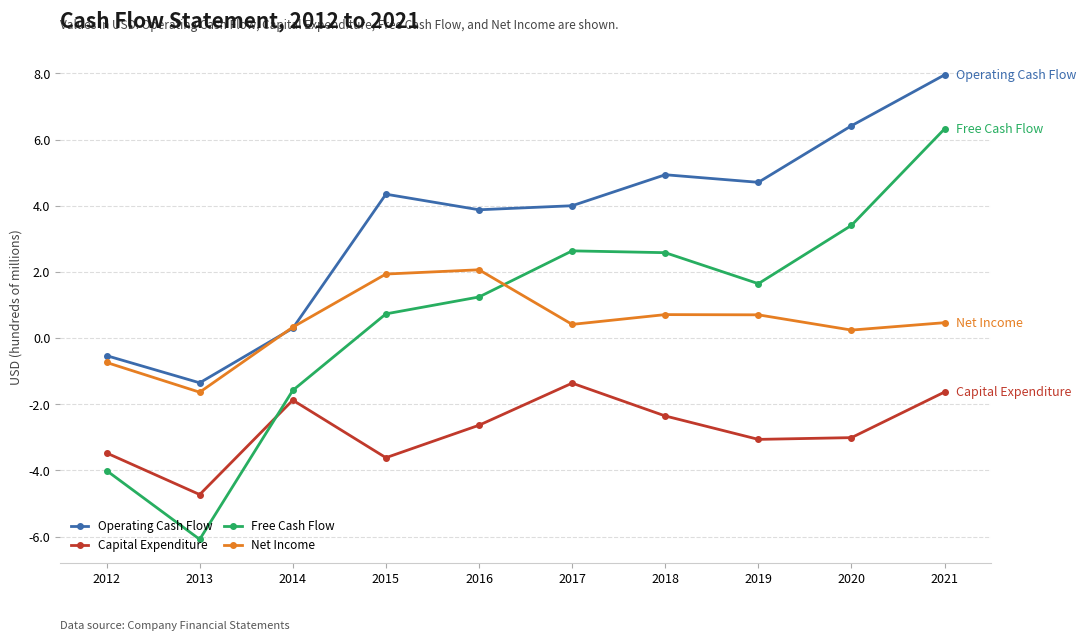

What is the value of the Free Cash Flow point at the 5th from the left?

1.2